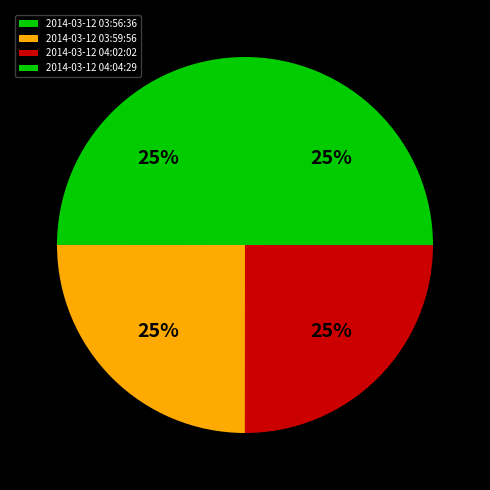

True or false: 2014-03-12 04:02:02 accounts for 20% of the total.

False